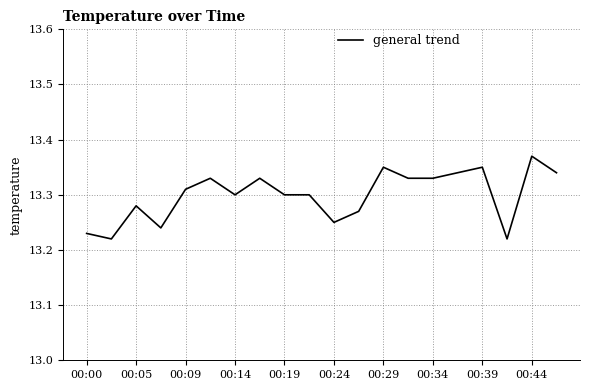

At which category does the data reach its first local peak?

00:05